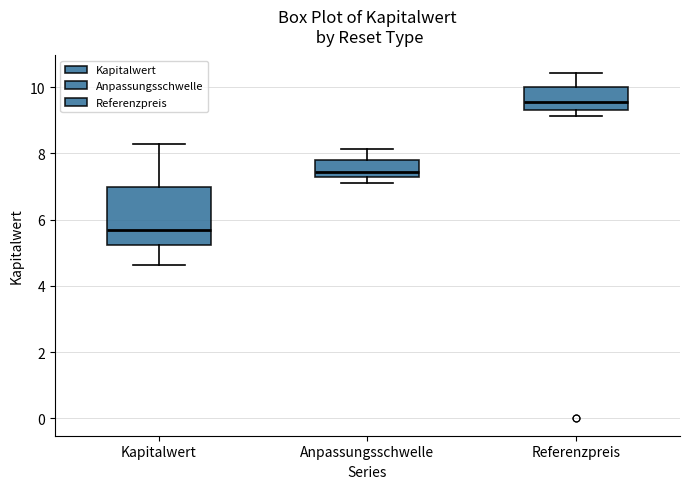

Which box has the lowest median line?

Kapitalwert